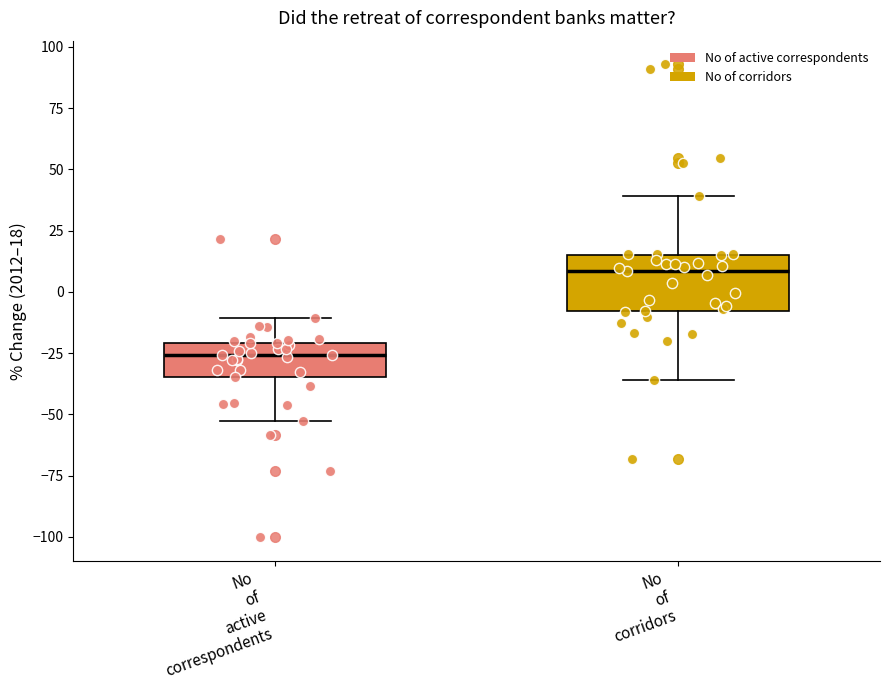

Reading left to right, read every box against the y-axis: the position of its median line, the range the box covers, and the ends of its whiskers. The values are not printed on the chart, so give them approximately, as read against the axis.

No of active correspondents: median -25, box -35 to -20, whiskers -55 to -10
No of corridors: median 10, box -10 to 15, whiskers -35 to 40